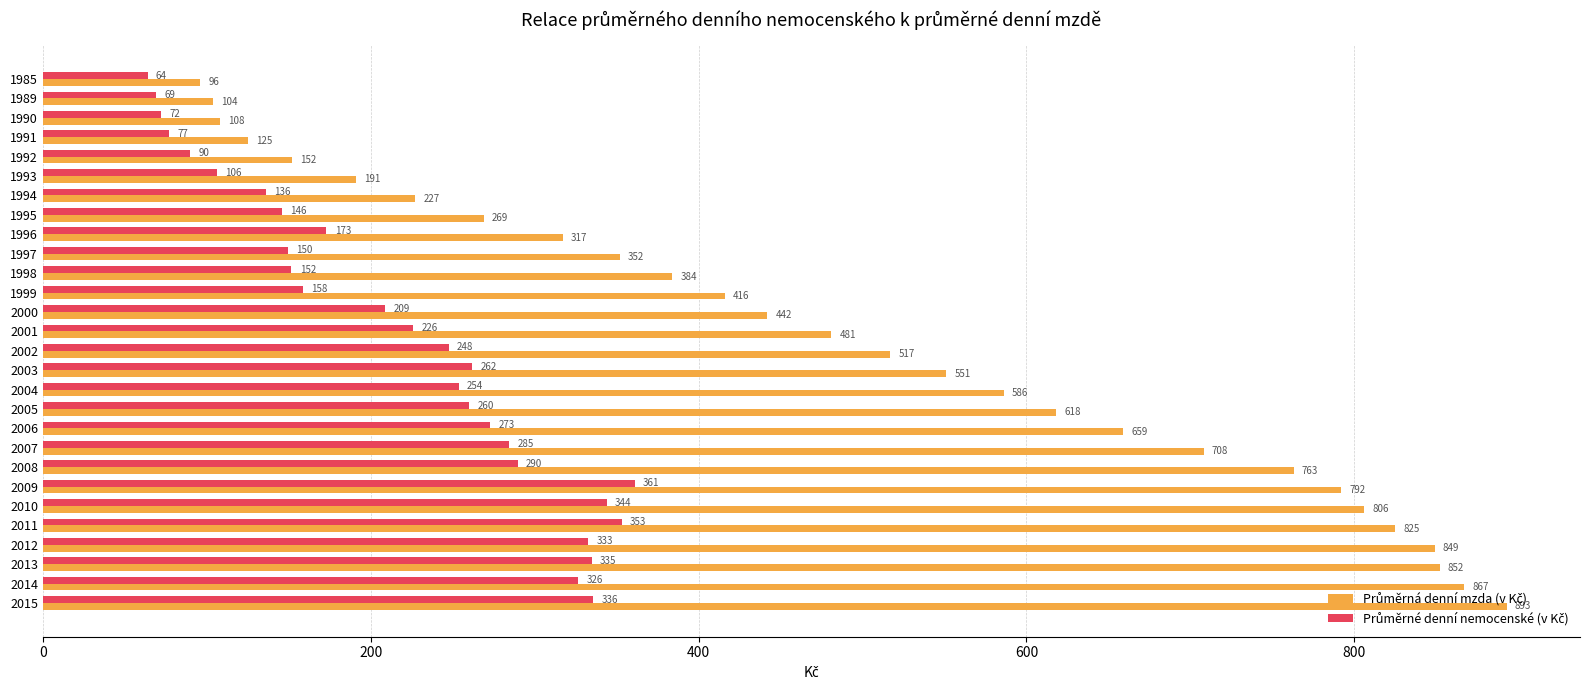

What is the difference between the highest and lowest values at 1996?

144.0